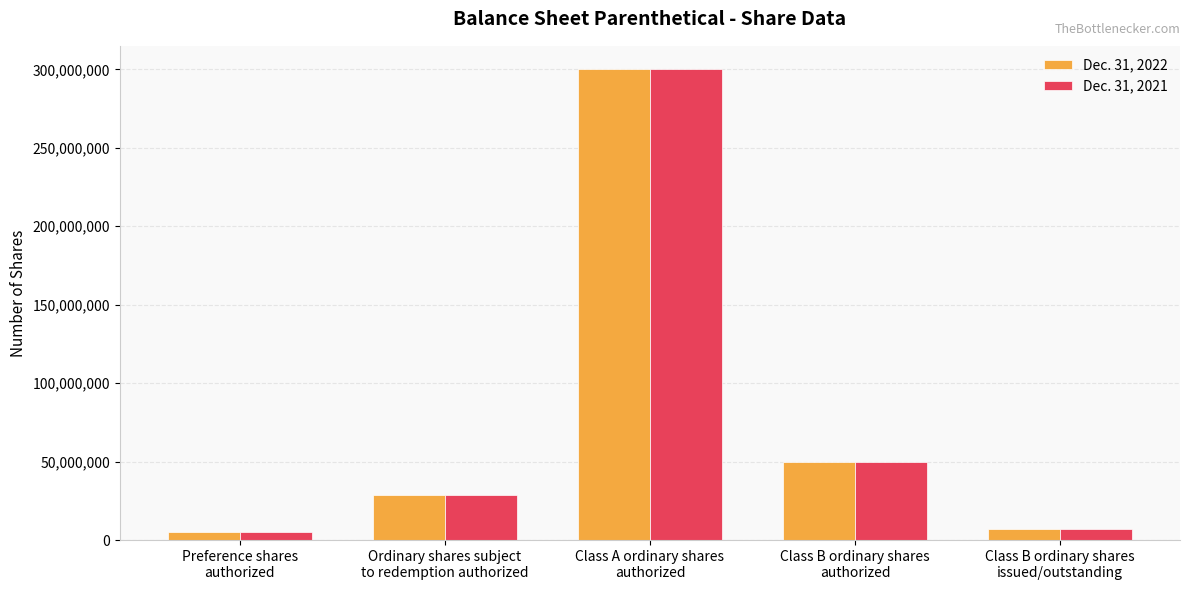

What is the maximum value shown in the chart?

300000000